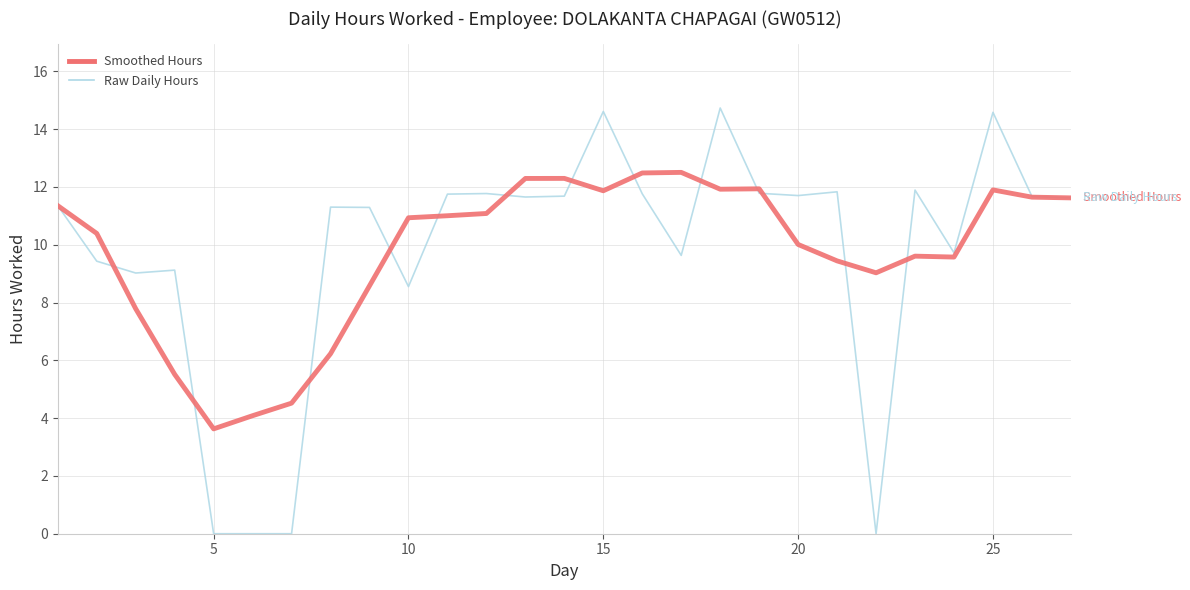

List the series in order of their peak value, highest first.

Raw Daily Hours, Smoothed Hours